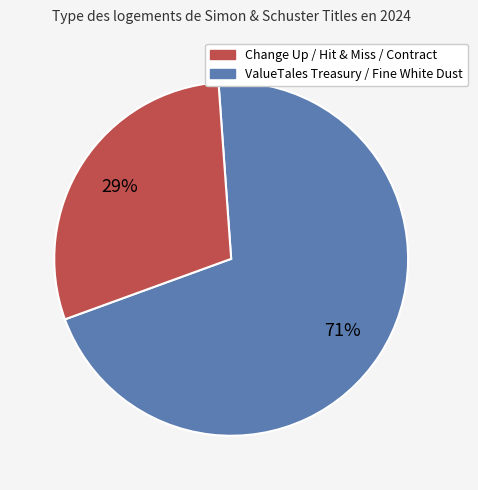

Is there any slice that represents more than half of the pie?

Yes